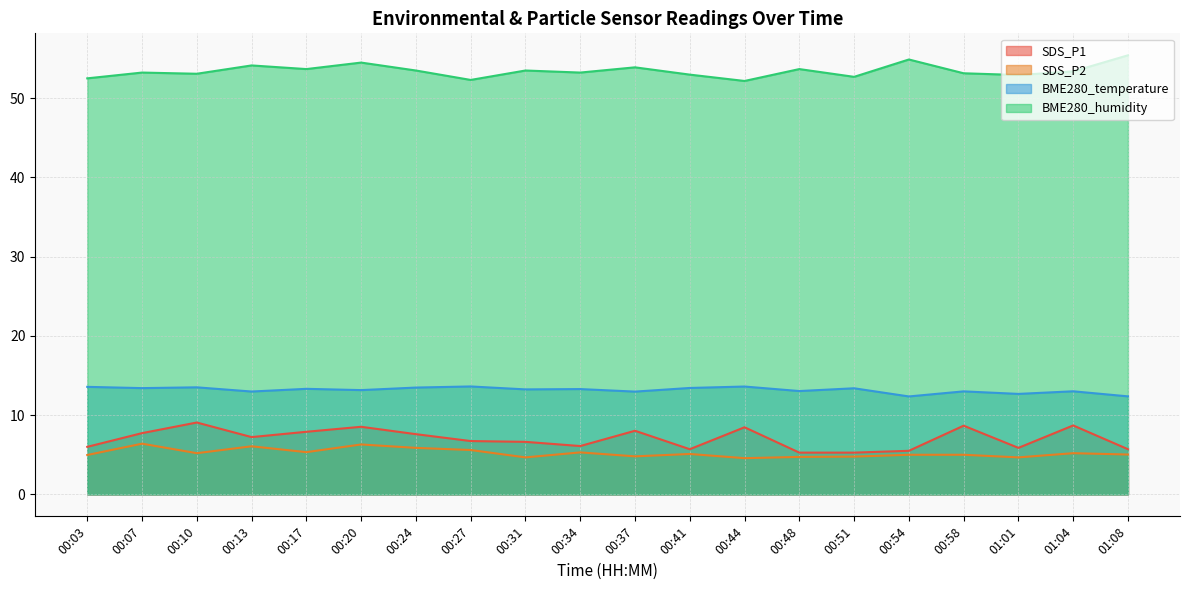

Between 00:03 and 00:37, which series saw the biggest shift?

SDS_P1